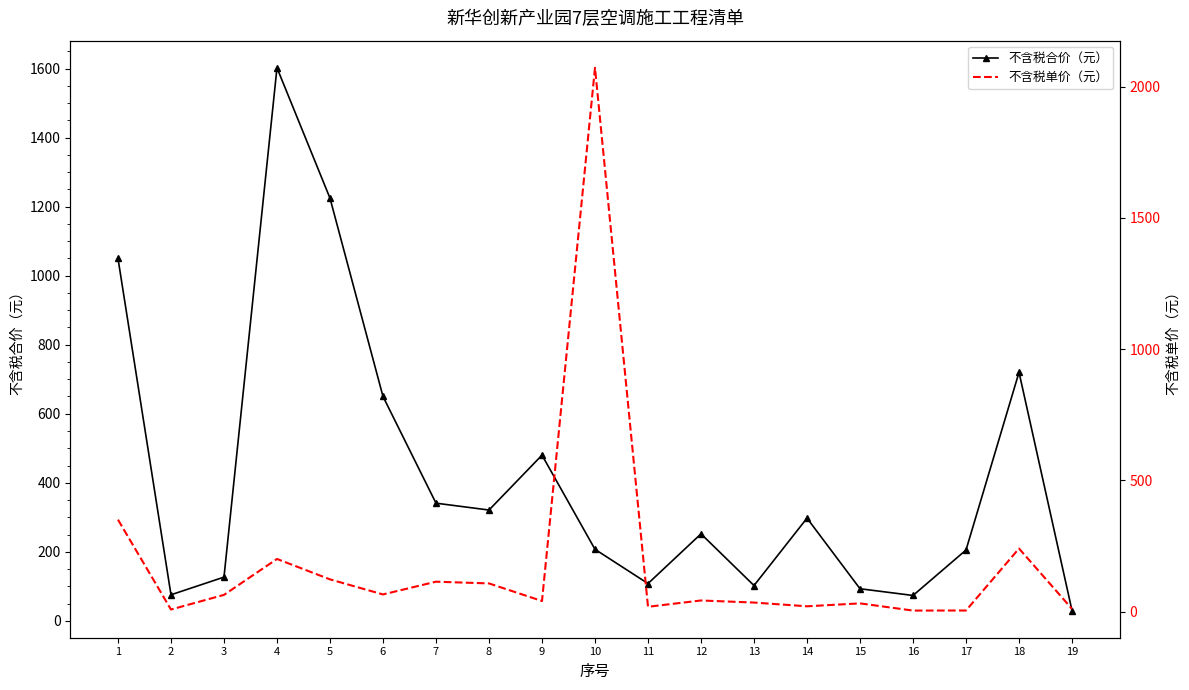

Which series has the widest spread of values?

不含税单价（元）